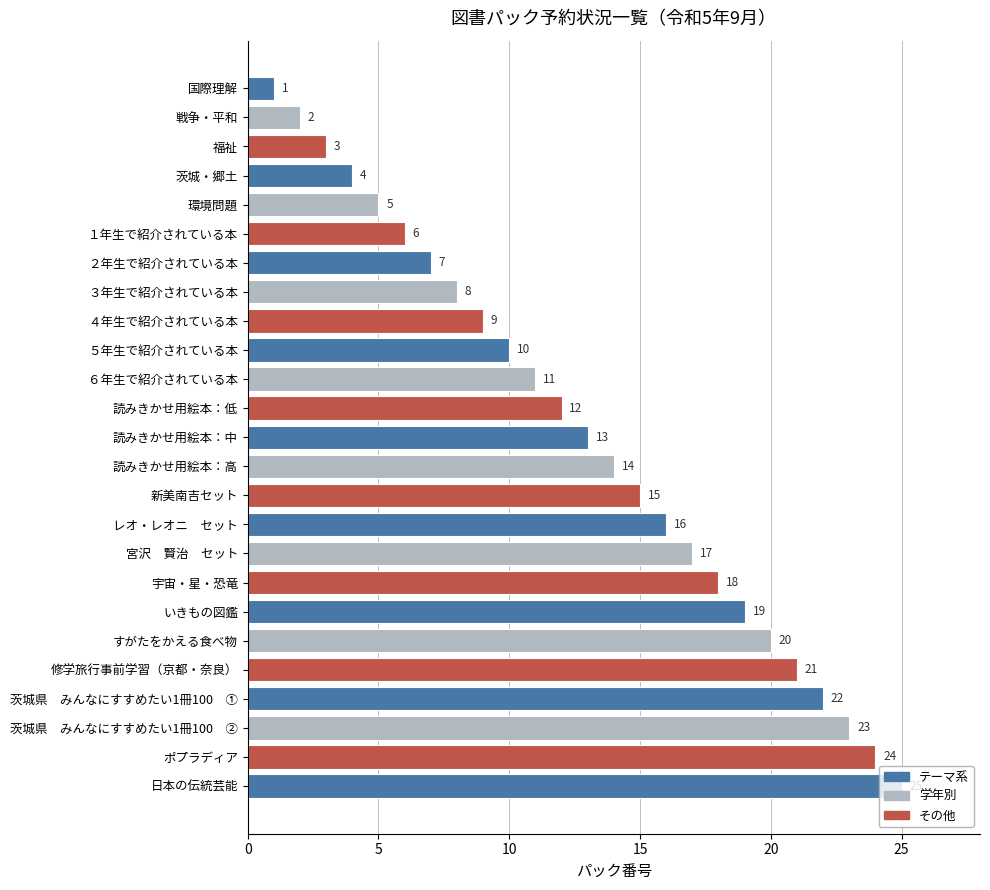

What is the difference between the second highest and second lowest values?

22